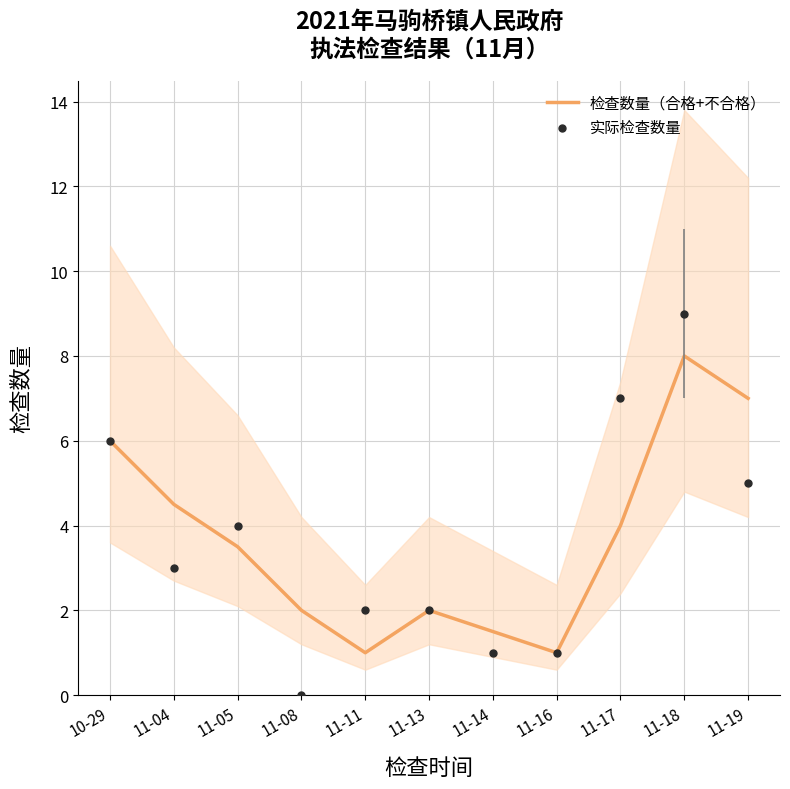

What is the total value across all series at 11-16?

2.0